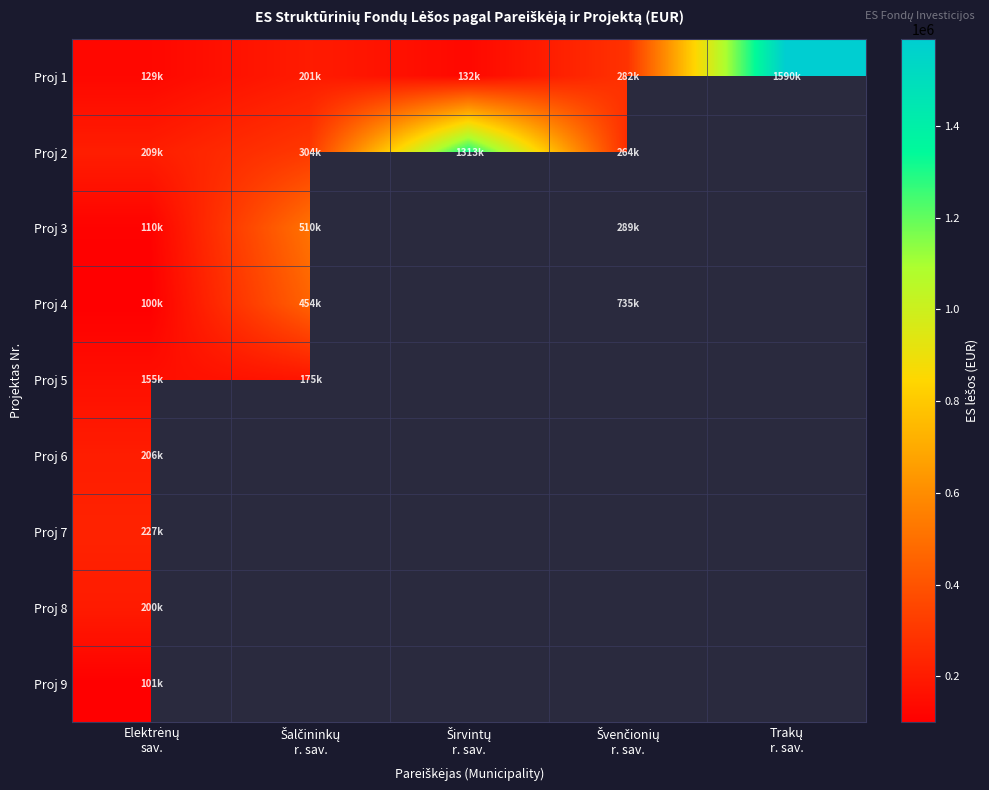

Where is Proj 5 nearest to the value 165302?

Elektrėnų sav.